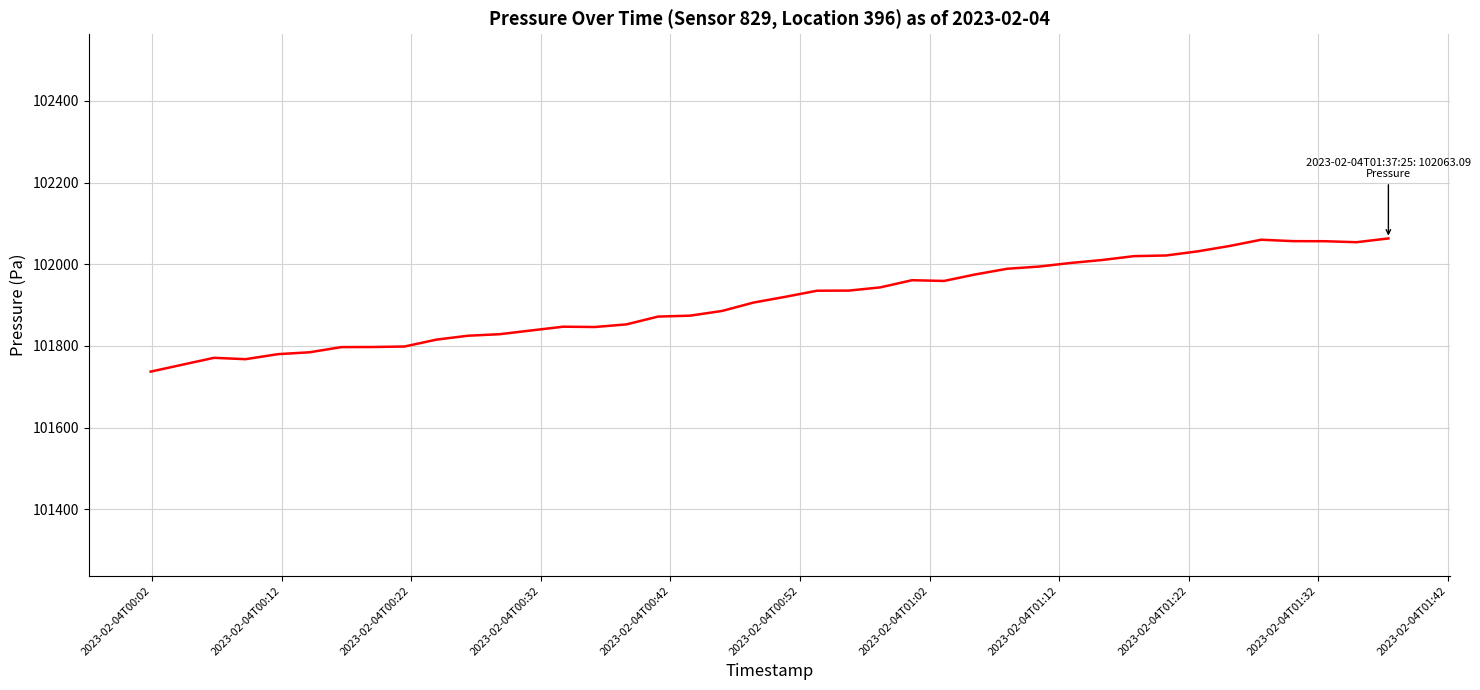

What is the difference between the maximum and minimum values?

326.2